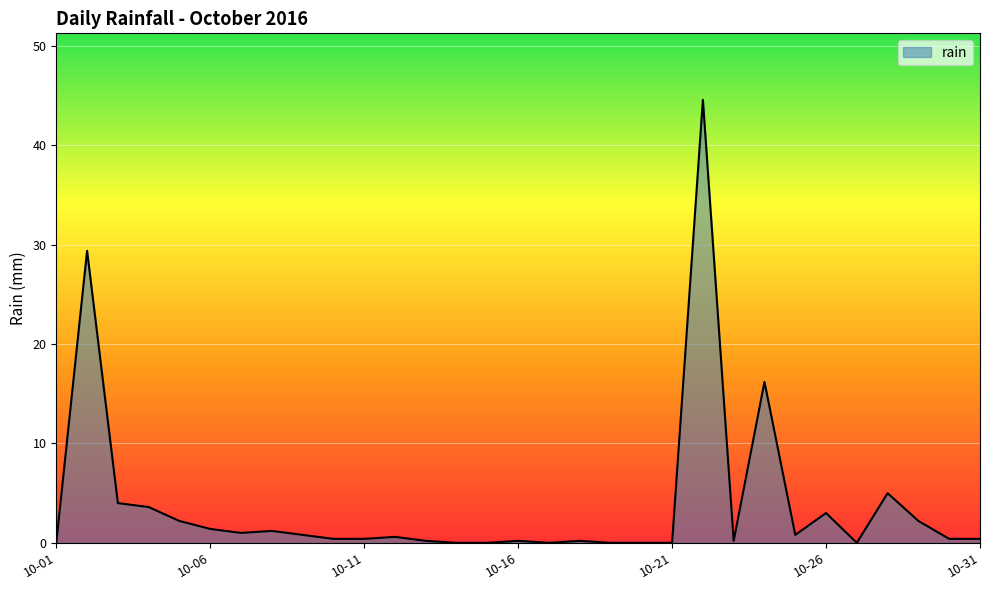

What is the maximum value shown in the chart?

44.6